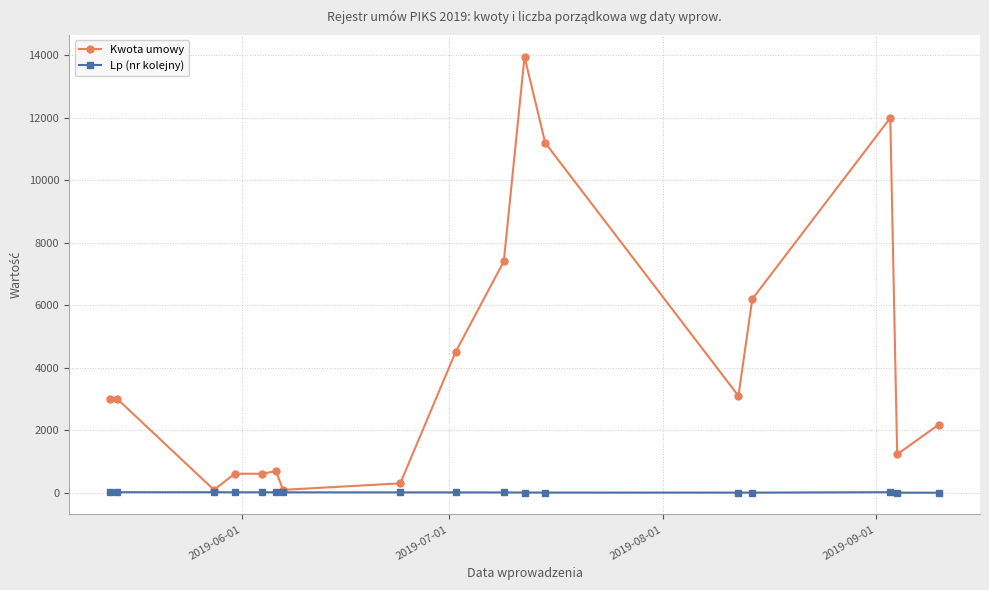

Rank the series by their maximum value, from highest to lowest.

Kwota umowy, Lp (nr kolejny)